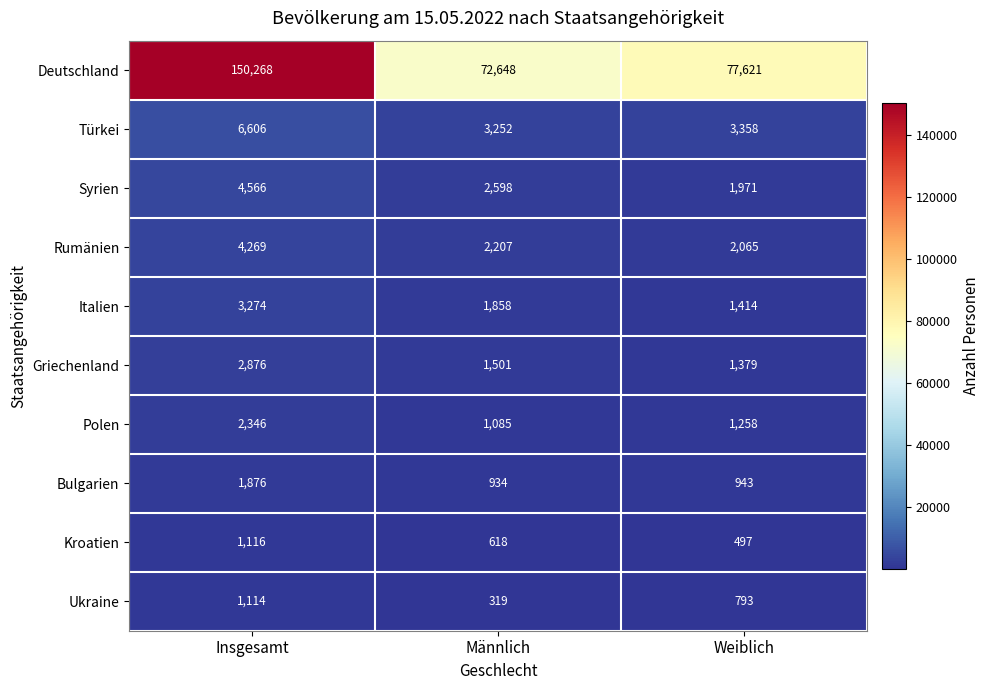

How many Polen values are between 1085 and 2346?

3